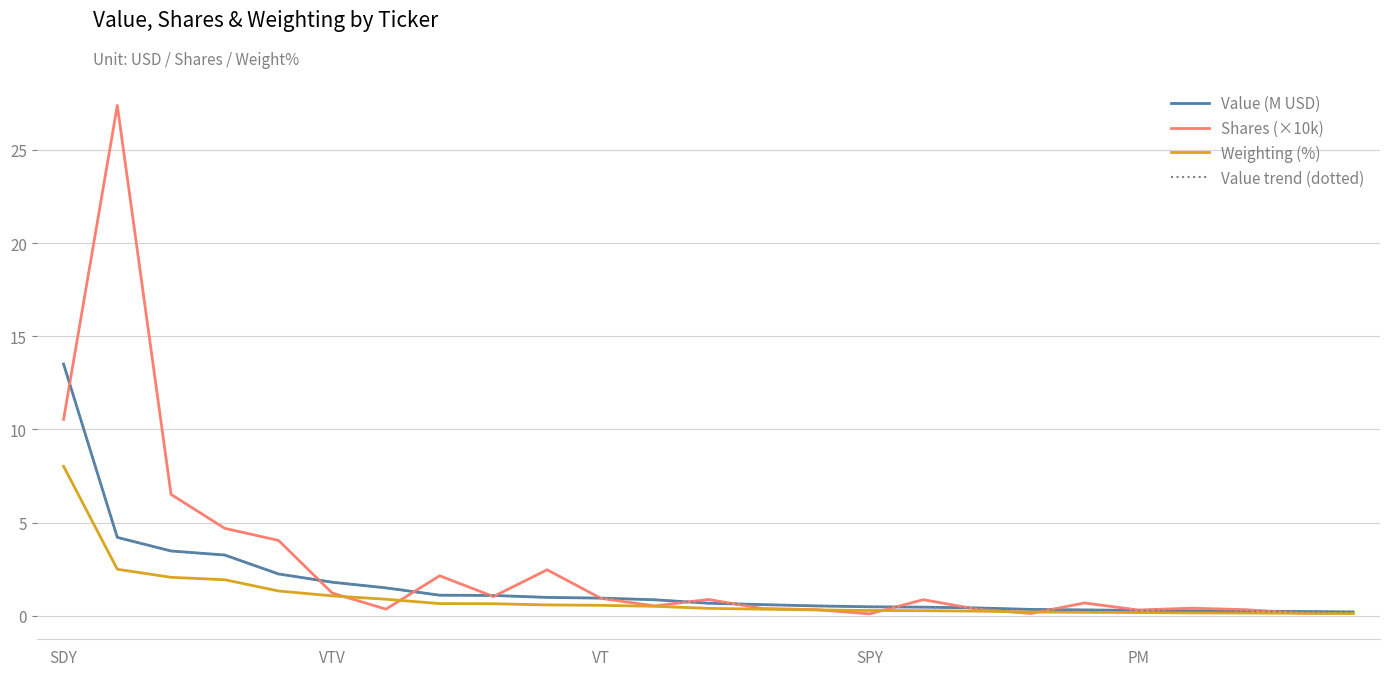

Is this an area chart (filled region under the line)?

No